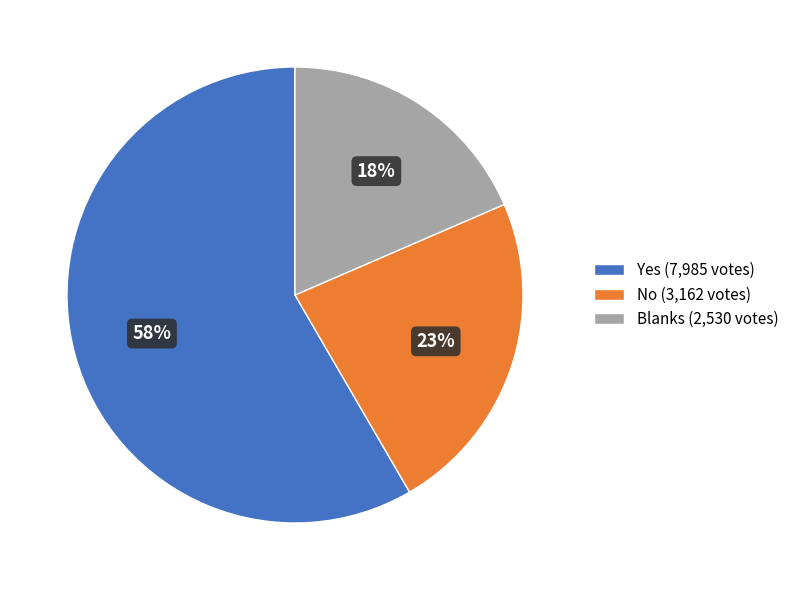

Count the number of slices in the pie.

3